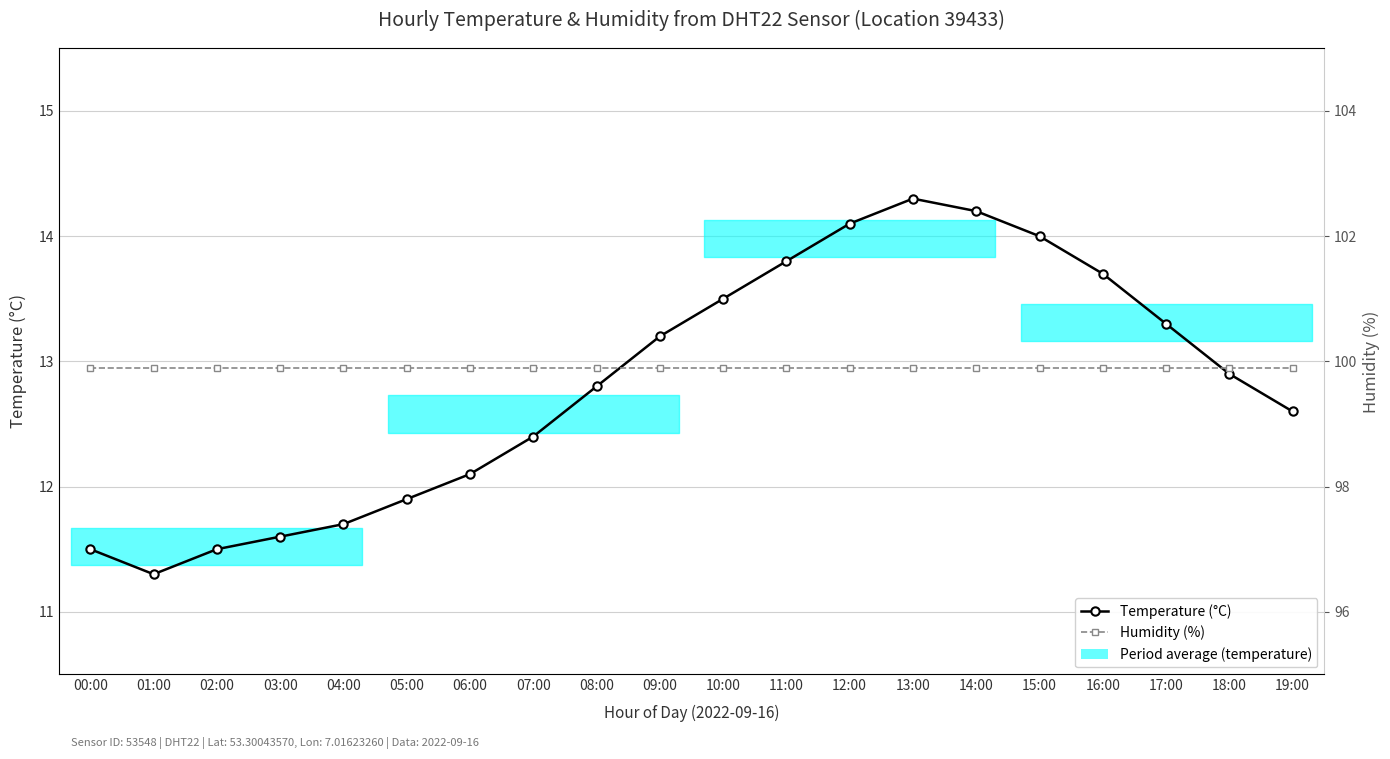

Is this an area chart (filled region under the line)?

No